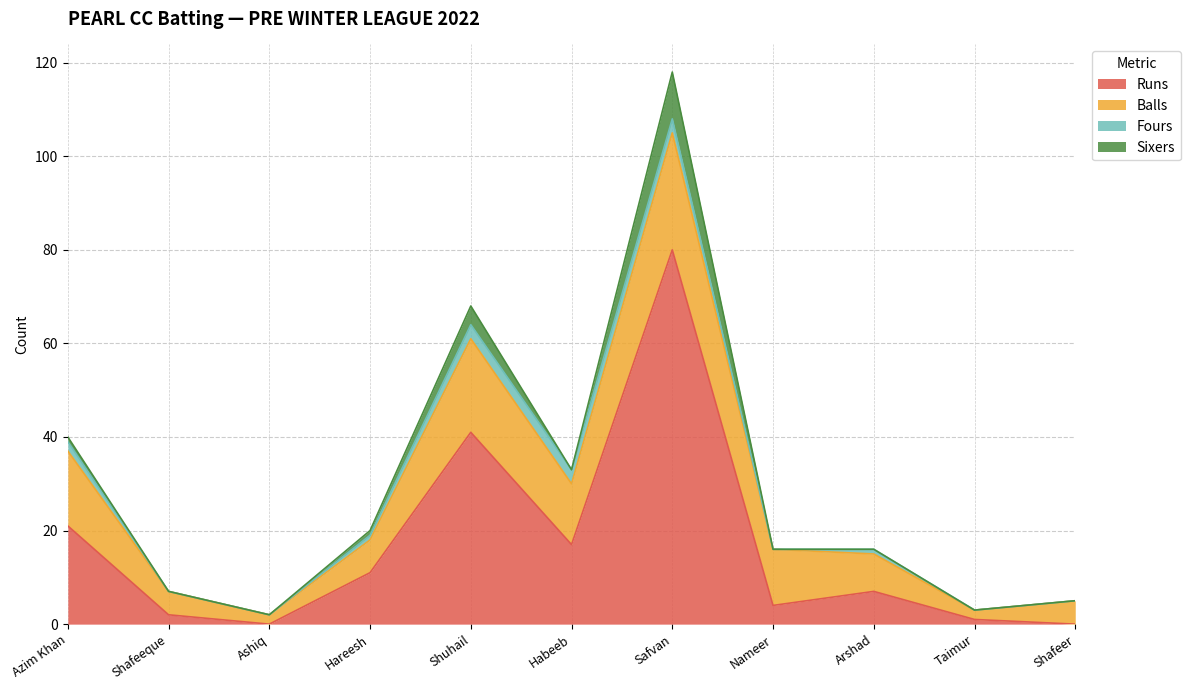

Read the Balls value at Taimur.

2